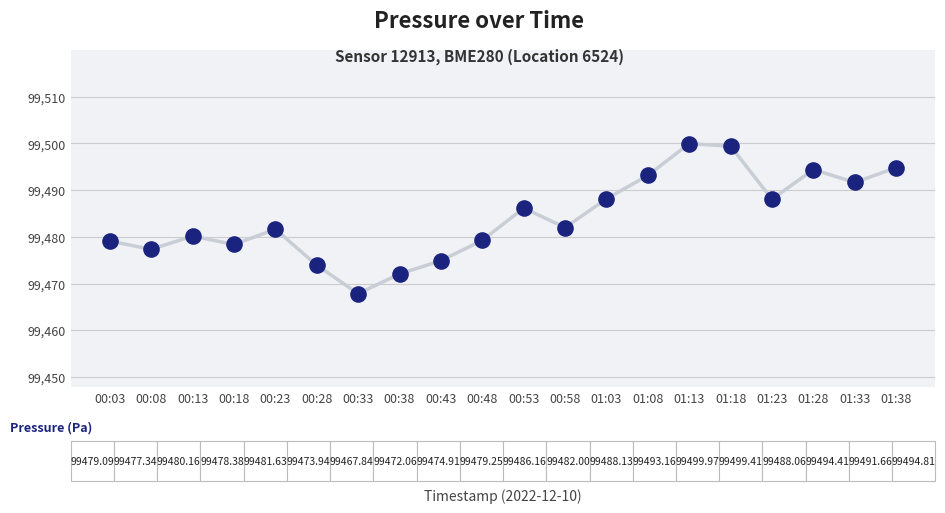

What is the range of Y values (max minus min)?

32.1